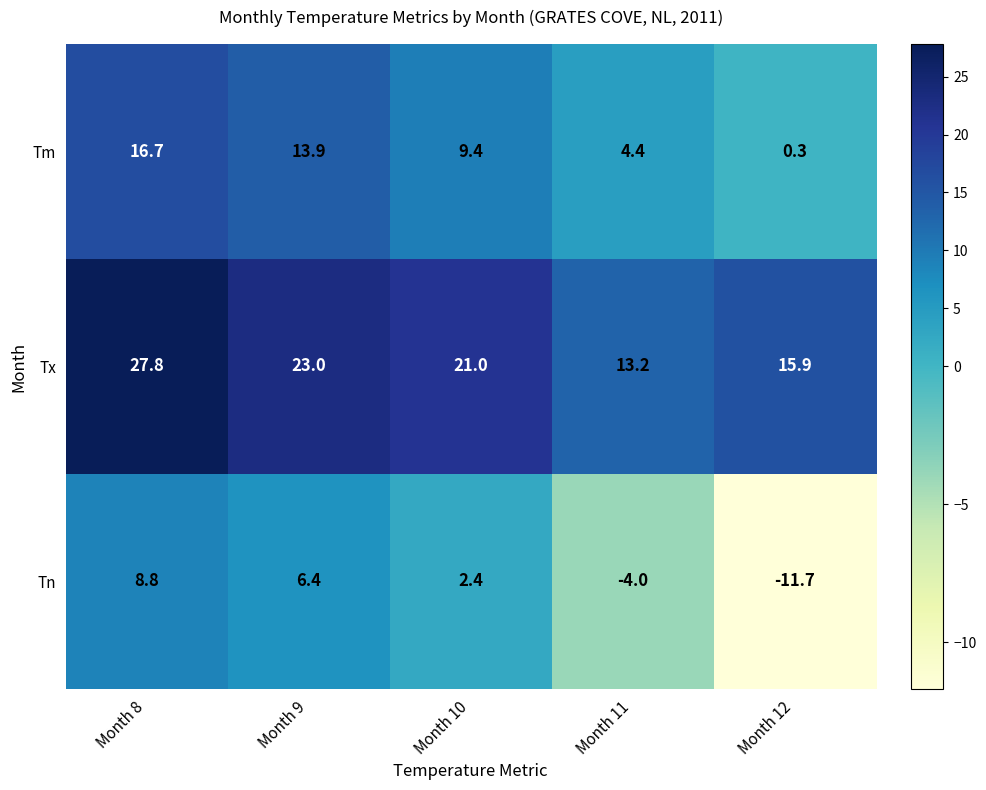

Is it true that Tn equals -2.7 at Month 12?

False